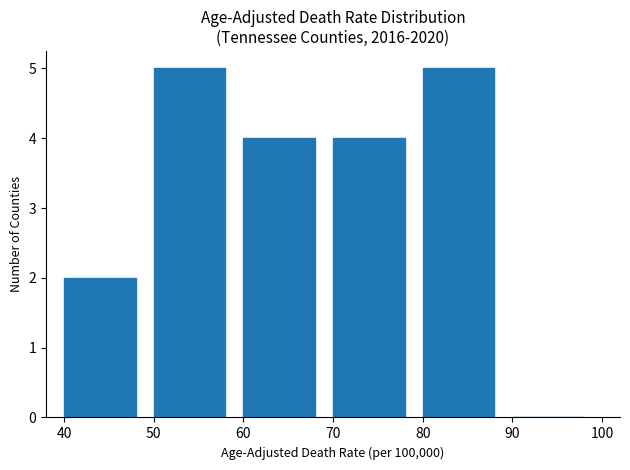

Reading left to right, list all the values displayed in this chart.

40=2	50=5	60=4	70=4	80=5	90=0